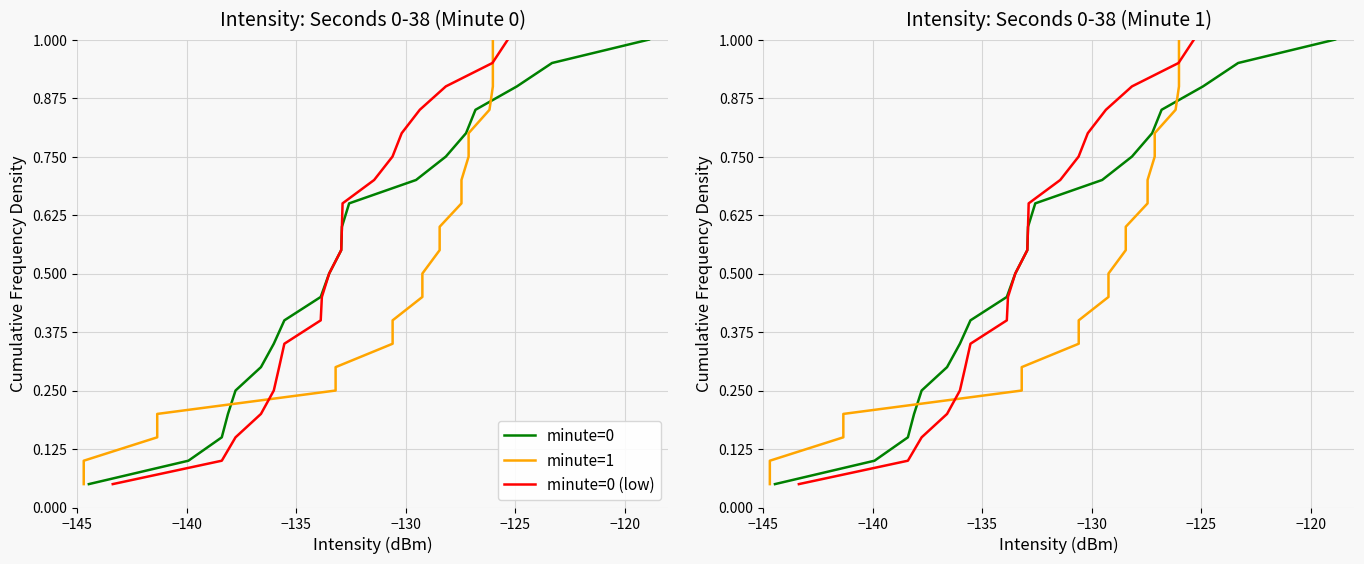

What is the lowest value of the minute=0 (low) series?

0.1